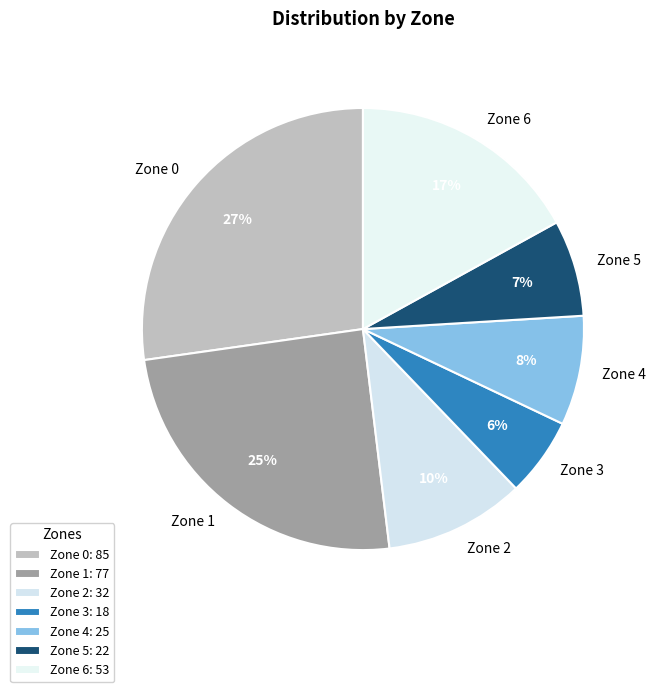

To the nearest percent, what portion does Zone 5 represent?

7%